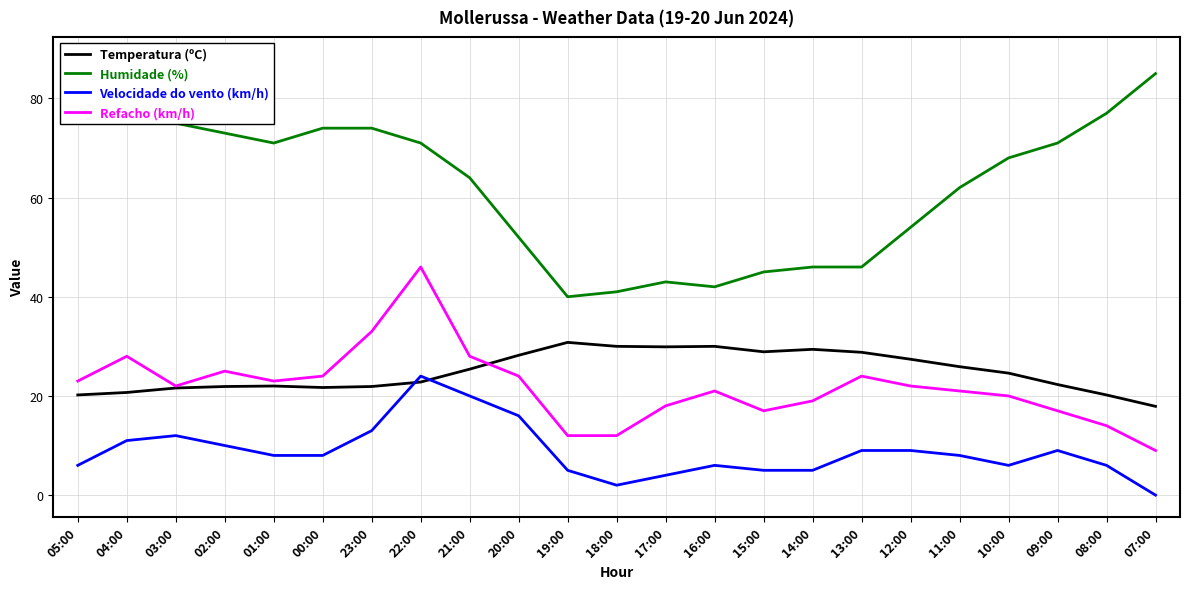

Reading left to right, extract all data points from this chart.

Temperatura (ºC): 05:00=20.2	04:00=20.7	03:00=21.6	02:00=21.9	01:00=22.0	00:00=21.7	23:00=21.9	22:00=22.8	21:00=25.4	20:00=28.2	19:00=30.8	18:00=30.0	17:00=29.9	16:00=30.0	15:00=28.9	14:00=29.4	13:00=28.8	12:00=27.4	11:00=25.9	10:00=24.6	09:00=22.3	08:00=20.2	07:00=17.9
Humidade (%): 05:00=88.0	04:00=81.0	03:00=75.0	02:00=73.0	01:00=71.0	00:00=74.0	23:00=74.0	22:00=71.0	21:00=64.0	20:00=52.0	19:00=40.0	18:00=41.0	17:00=43.0	16:00=42.0	15:00=45.0	14:00=46.0	13:00=46.0	12:00=54.0	11:00=62.0	10:00=68.0	09:00=71.0	08:00=77.0	07:00=85.0
Velocidade do vento (km/h): 05:00=6.0	04:00=11.0	03:00=12.0	02:00=10.0	01:00=8.0	00:00=8.0	23:00=13.0	22:00=24.0	21:00=20.0	20:00=16.0	19:00=5.0	18:00=2.0	17:00=4.0	16:00=6.0	15:00=5.0	14:00=5.0	13:00=9.0	12:00=9.0	11:00=8.0	10:00=6.0	09:00=9.0	08:00=6.0	07:00=0.0
Refacho (km/h): 05:00=23.0	04:00=28.0	03:00=22.0	02:00=25.0	01:00=23.0	00:00=24.0	23:00=33.0	22:00=46.0	21:00=28.0	20:00=24.0	19:00=12.0	18:00=12.0	17:00=18.0	16:00=21.0	15:00=17.0	14:00=19.0	13:00=24.0	12:00=22.0	11:00=21.0	10:00=20.0	09:00=17.0	08:00=14.0	07:00=9.0